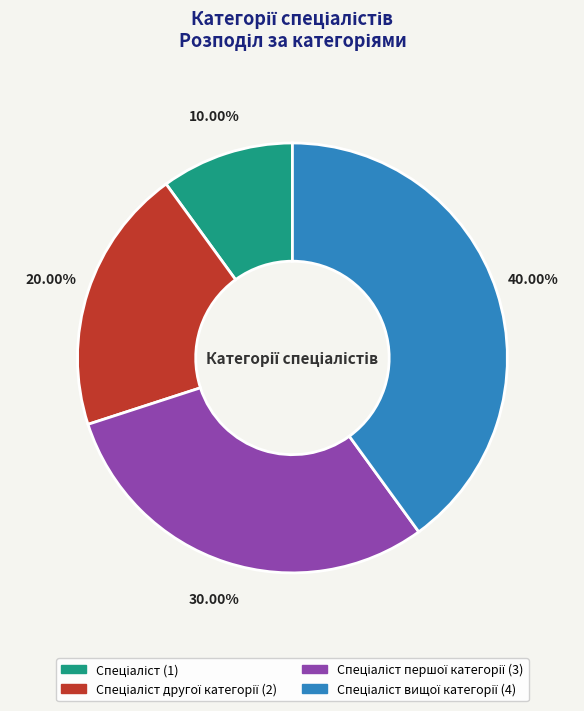

How many slices are in this pie chart?

4